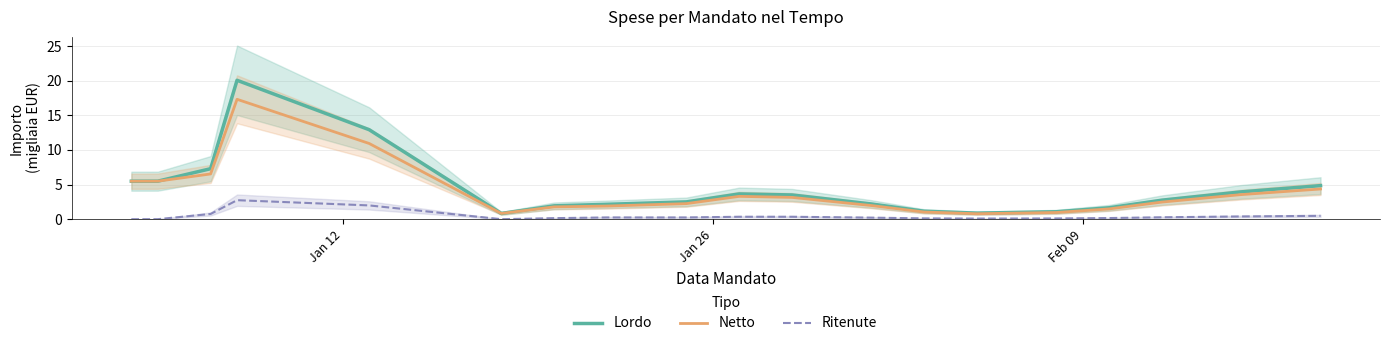

How many interior local valleys does the Netto series have?

2